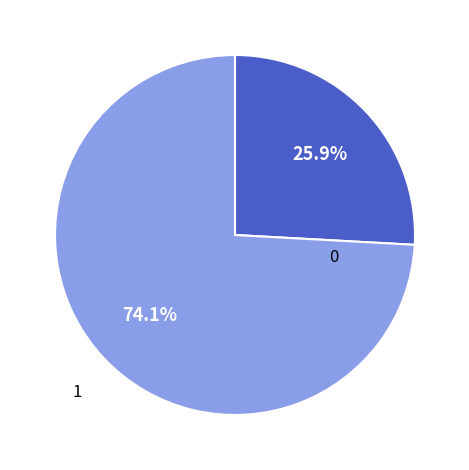

Is there a majority slice in this chart?

Yes